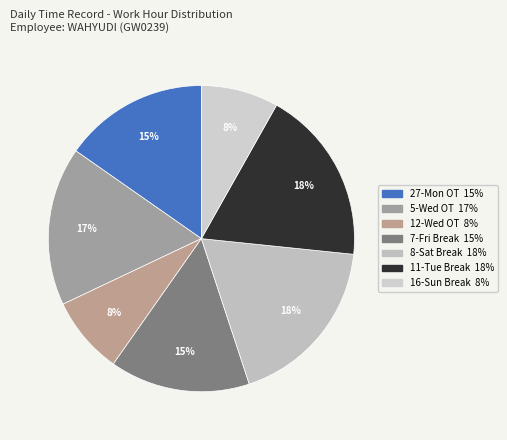

To the nearest percent, what portion does 7-Fri Break represent?

15%